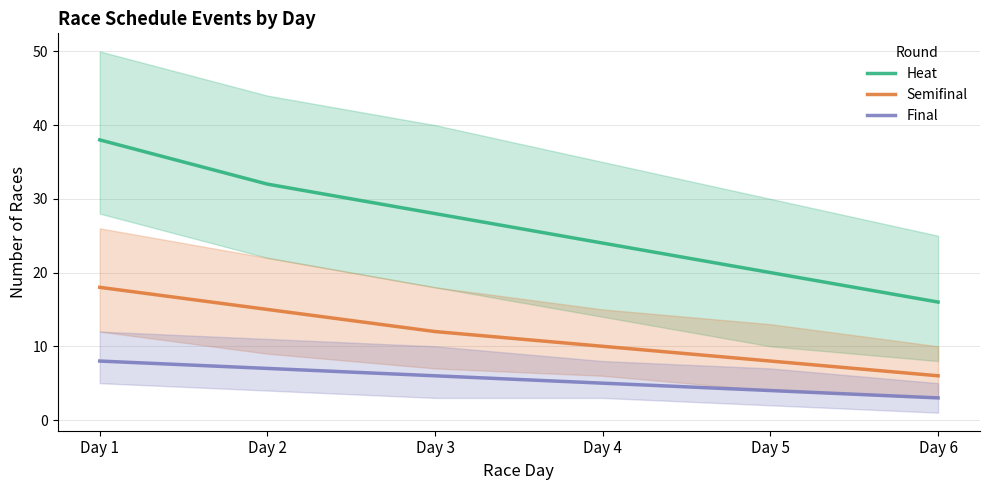

True or false: Final and Heat intersect in this chart.

False